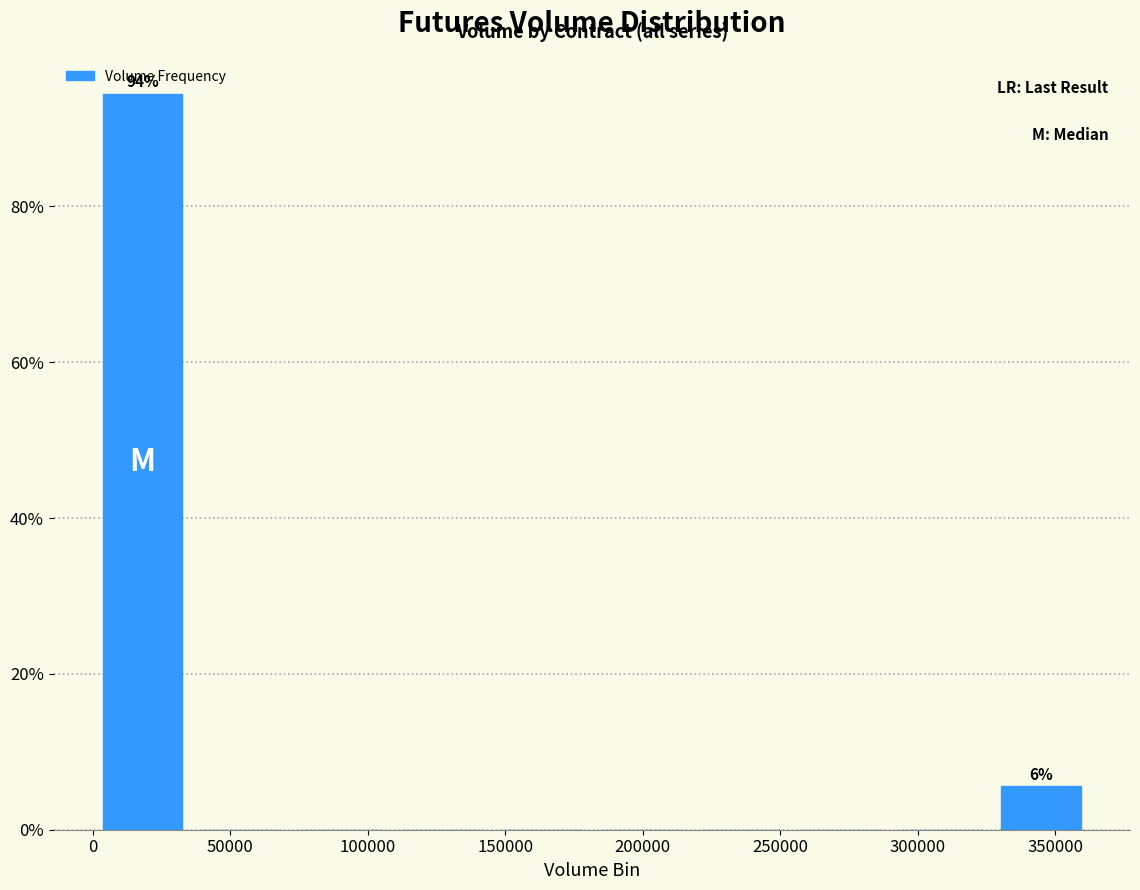

Over which range of the x-axis is the bar tallest?

0 to 35000